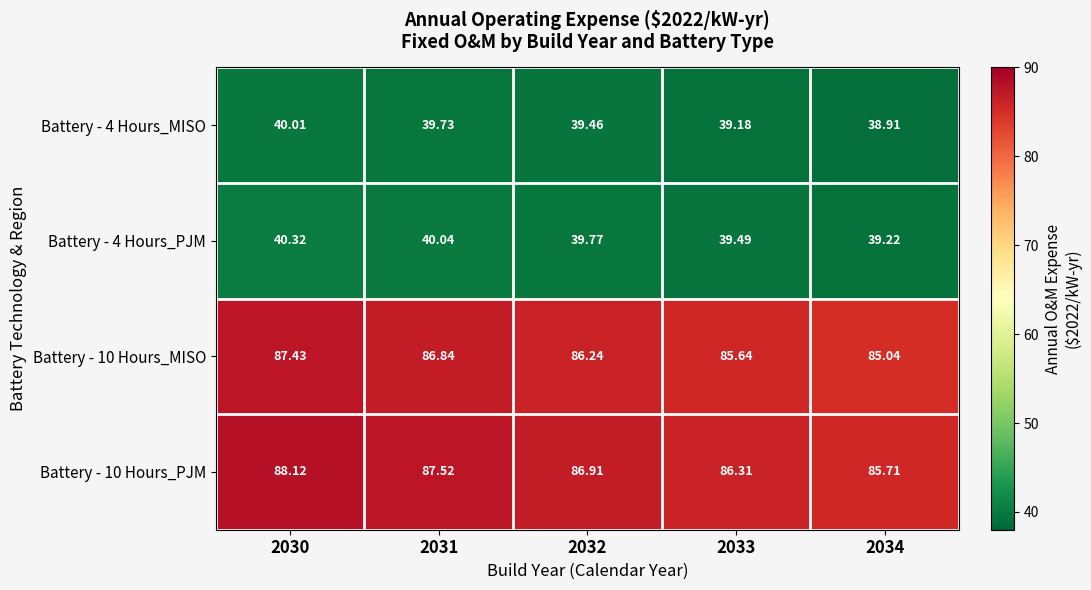

Is the value of Battery - 4 Hours_PJM at 2030 greater than the value of Battery - 10 Hours_PJM at 2032?

No